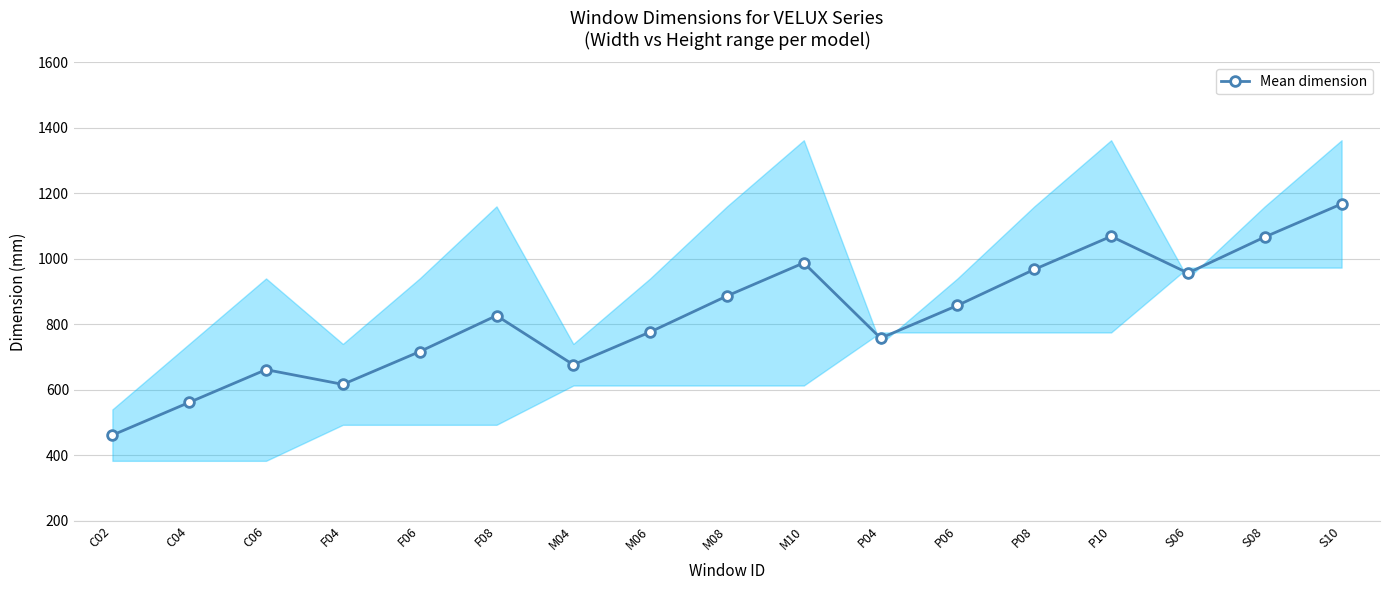

What position from the right is M10?

8